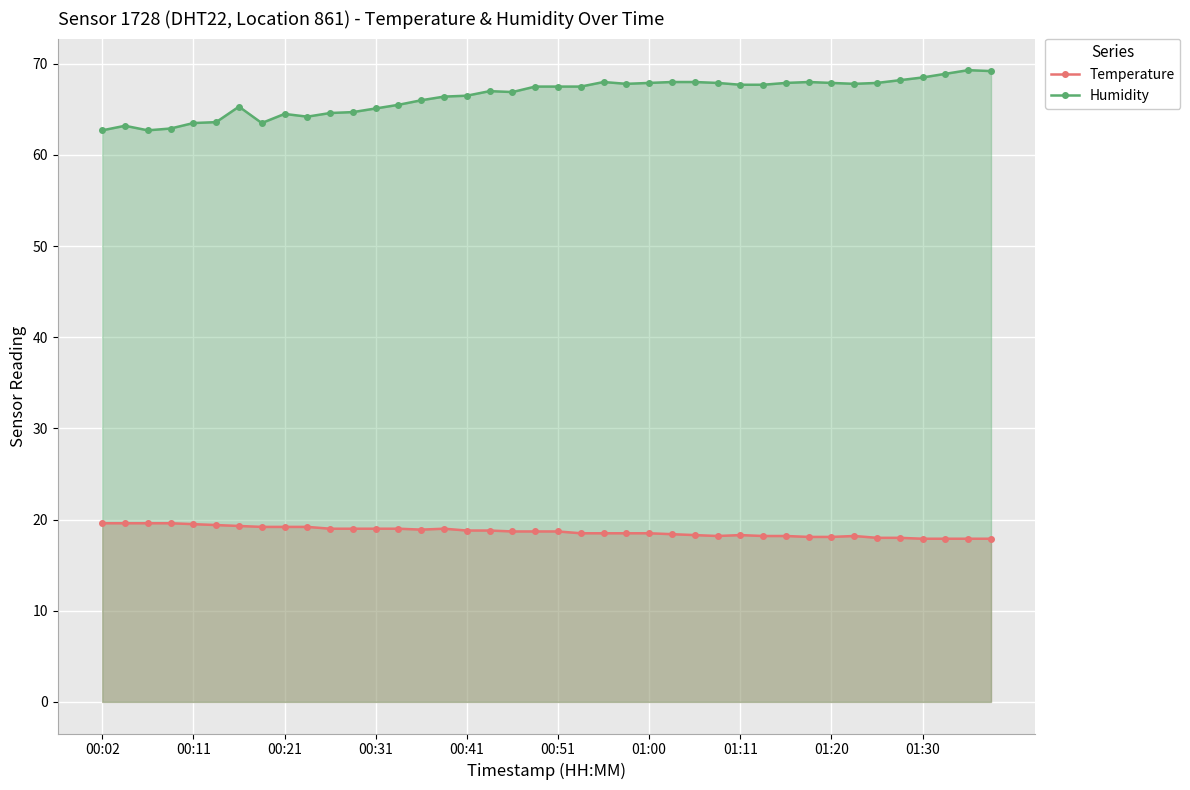

What is the total value across all series at 00:51?

86.2